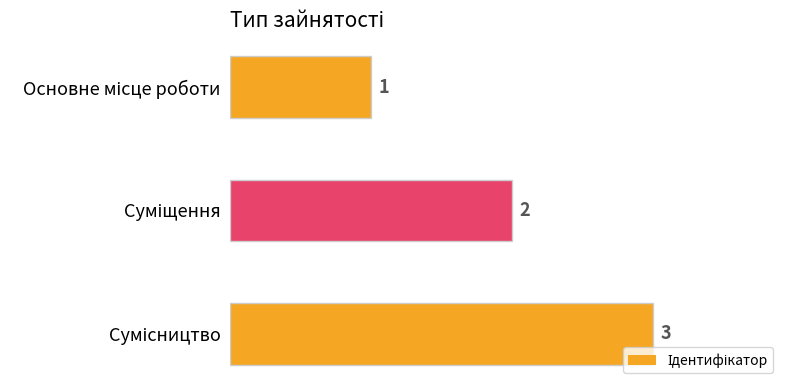

What is the smallest value displayed?

1